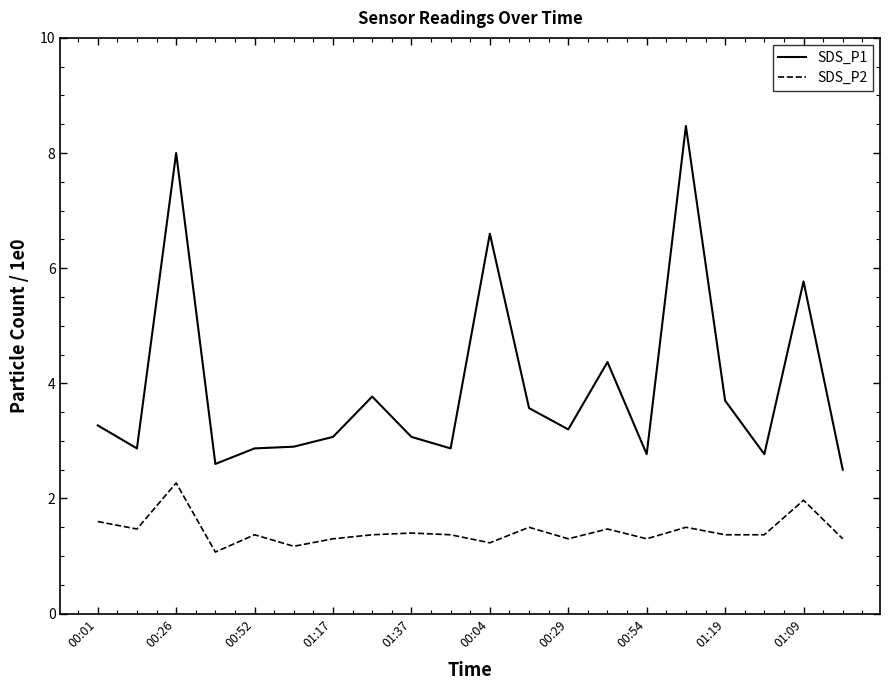

What is the smallest value displayed?

1.1